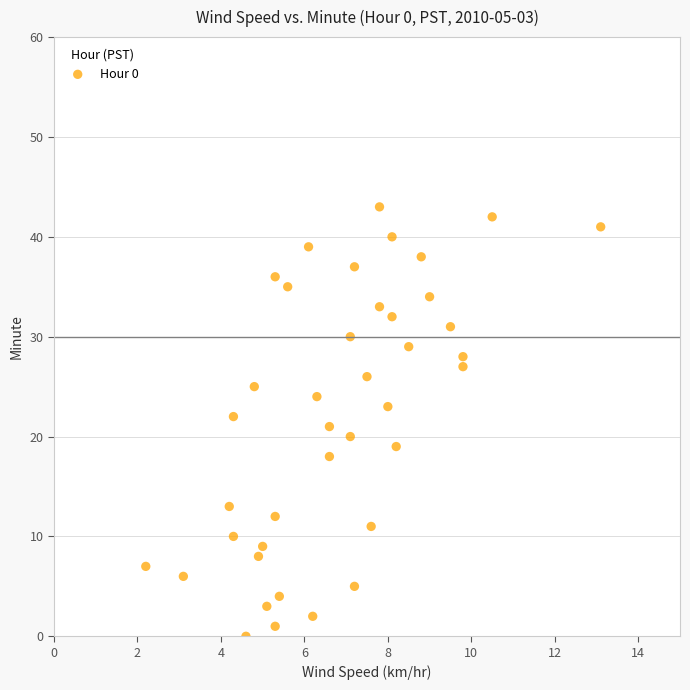

What is the range of Y values (max minus min)?

43